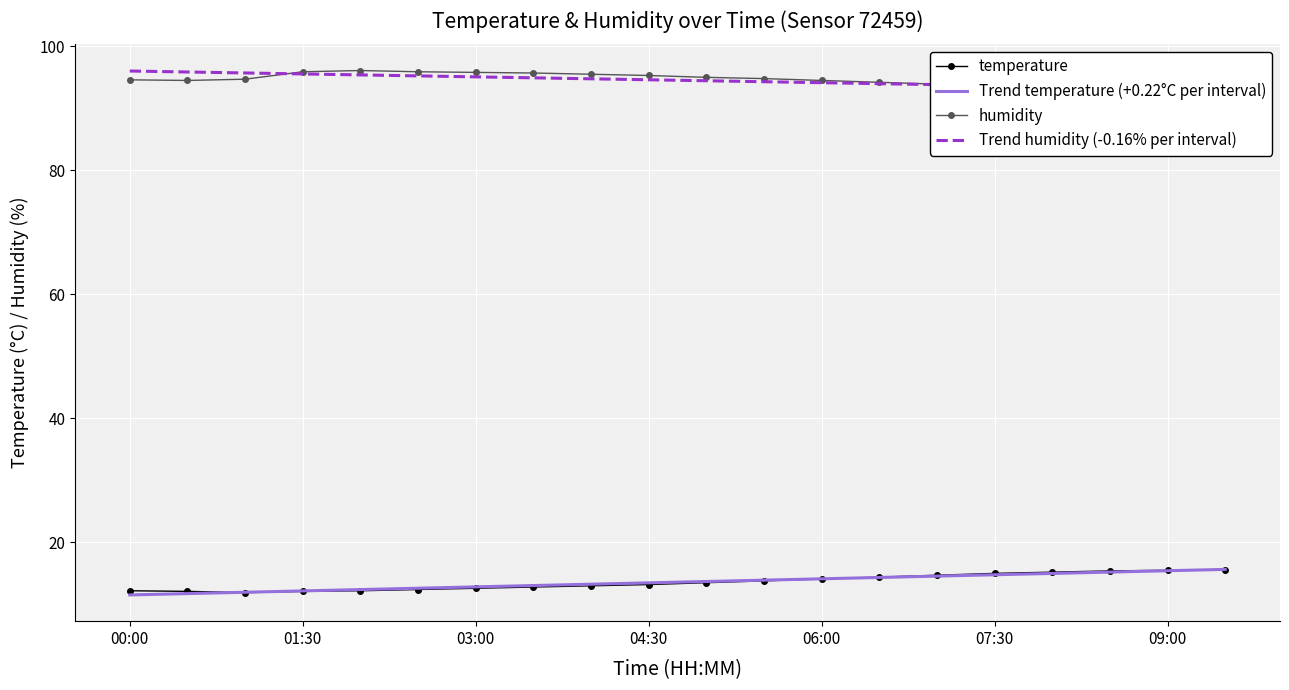

How many values in the Trend humidity (-0.16% per interval) series are below 94?

7